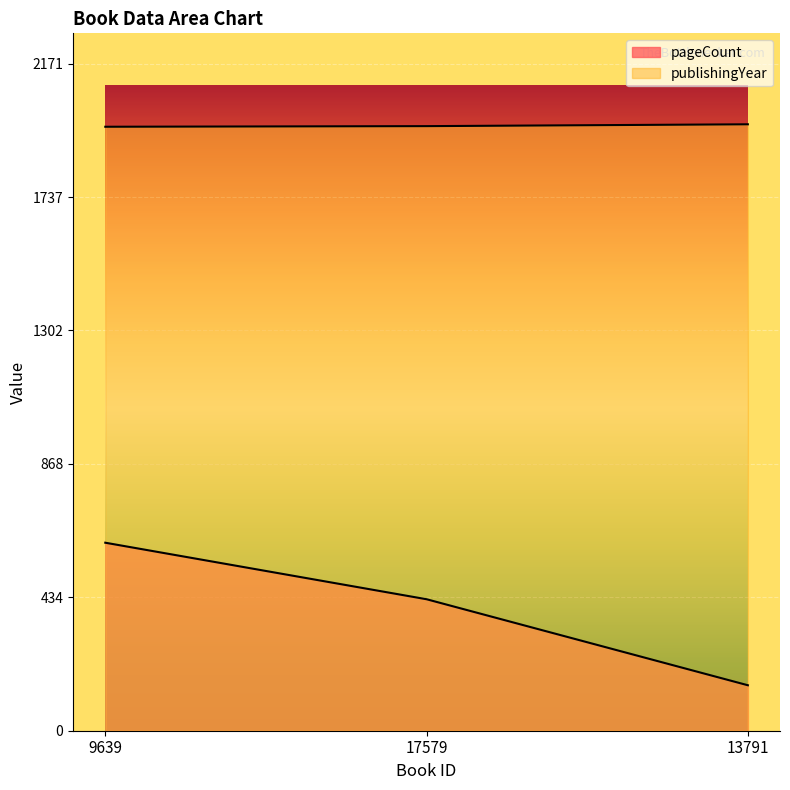

Reading left to right, transcribe all the data shown in this chart.

pageCount: 612	428	148
publishingYear: 1966	1968	1974